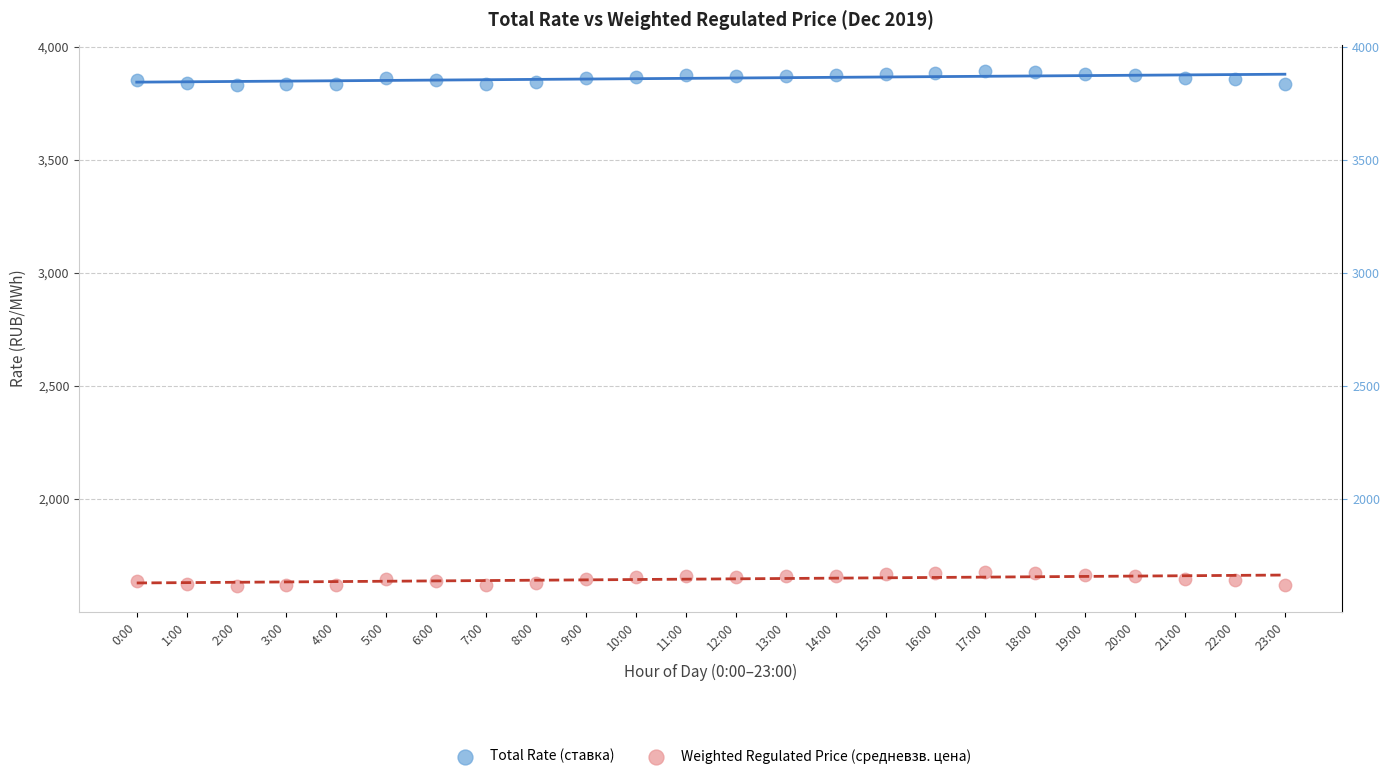

Which series reaches the minimum Y coordinate?

Weighted Regulated Price (средневзв. цена)